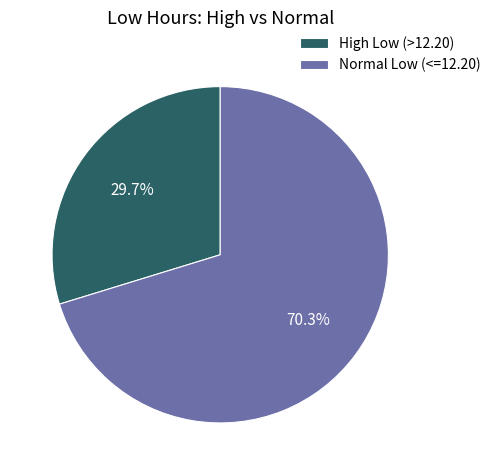

Count the number of slices in the pie.

2